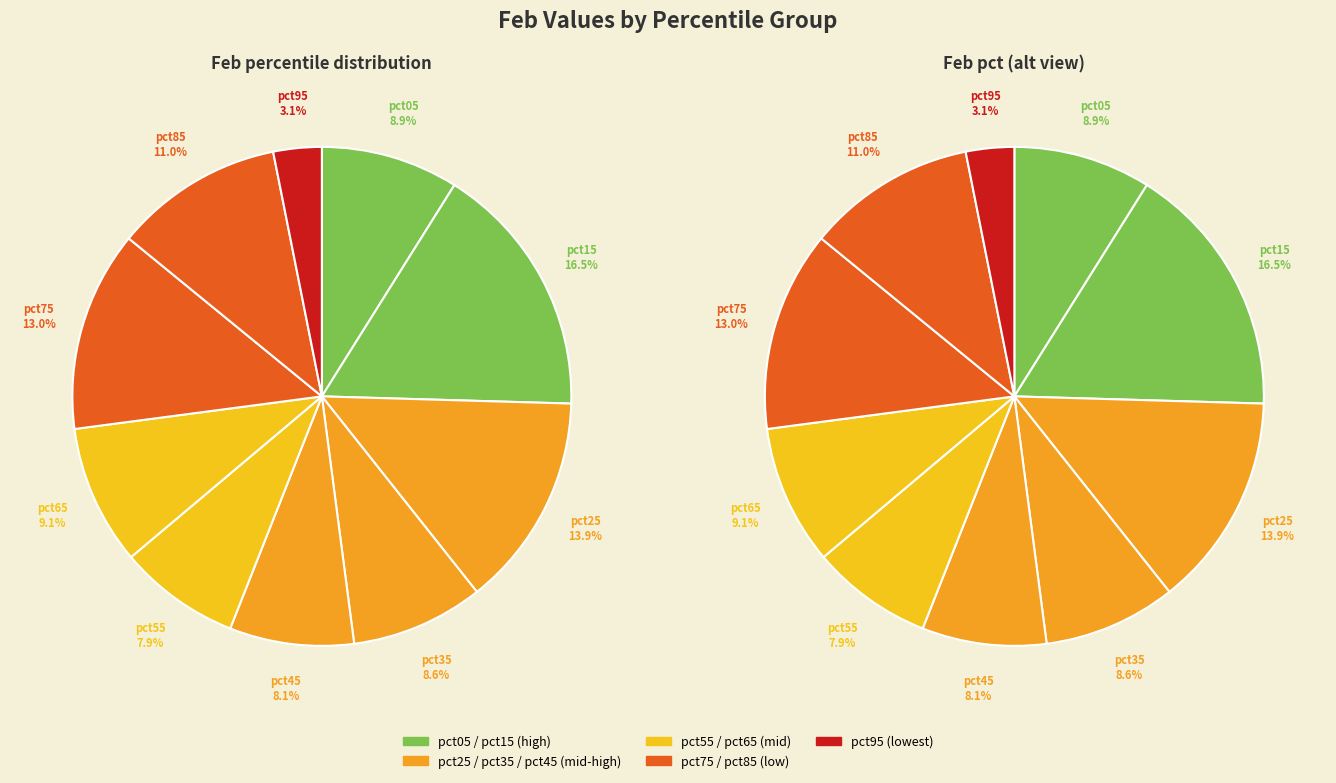

Is there any slice that represents more than half of the pie?

No